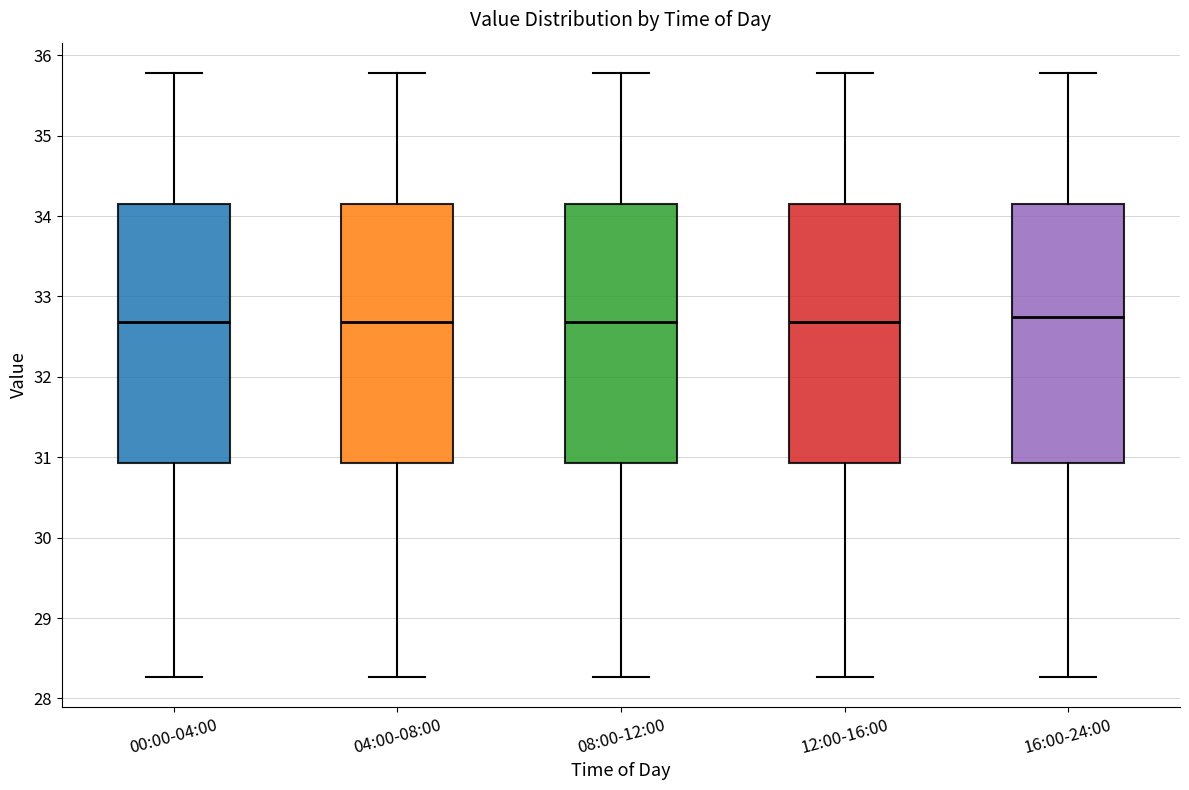

Reading left to right, transcribe this box plot: for each box, give where its median line is, the range the box spans, and where its two whiskers end, as read against the y-axis. The values are not printed on the chart, so give them approximately, as read against the axis.

00:00-04:00: median 32.7, box 30.9 to 34.2, whiskers 28.3 to 35.8
04:00-08:00: median 32.7, box 30.9 to 34.2, whiskers 28.3 to 35.8
08:00-12:00: median 32.7, box 30.9 to 34.2, whiskers 28.3 to 35.8
12:00-16:00: median 32.7, box 30.9 to 34.2, whiskers 28.3 to 35.8
16:00-24:00: median 32.8, box 30.9 to 34.2, whiskers 28.3 to 35.8